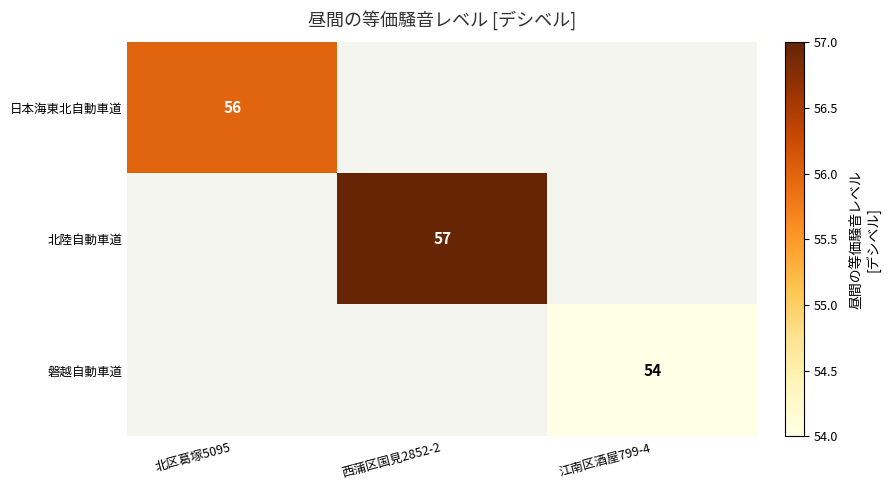

The value of 北陸自動車道 at 西蒲区国見2852-2 is 36. True or false?

False